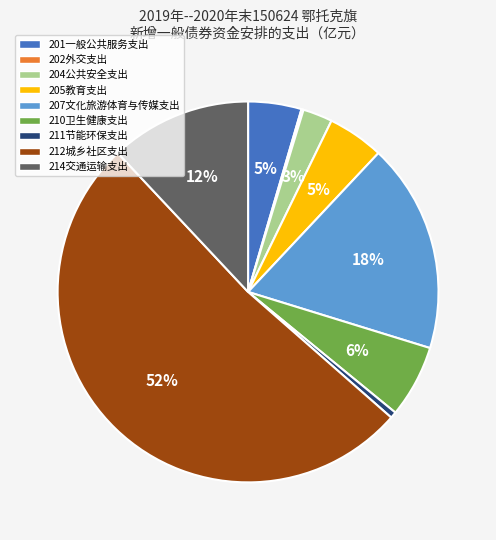

True or false: 210卫生健康支出 accounts for 6% of the total.

True